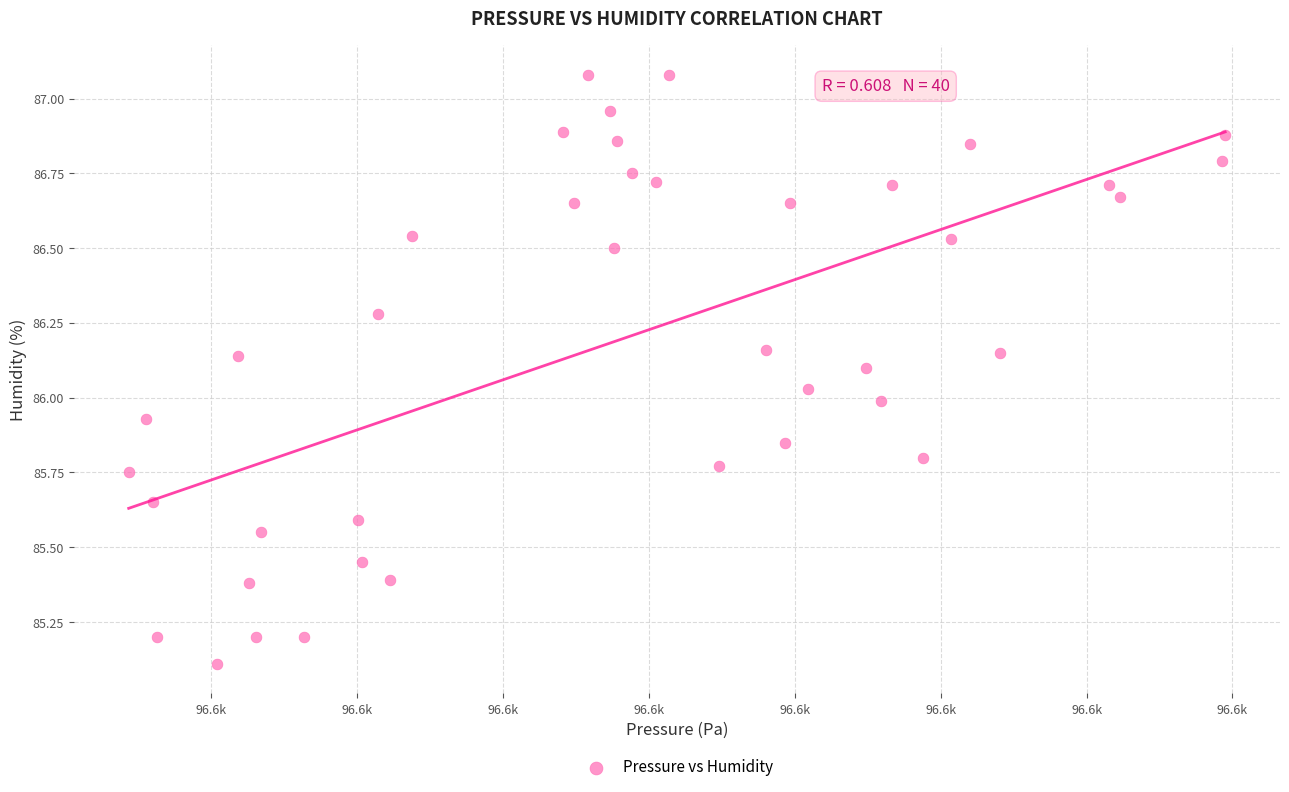

What is the range of X values (max minus min)?

37.6